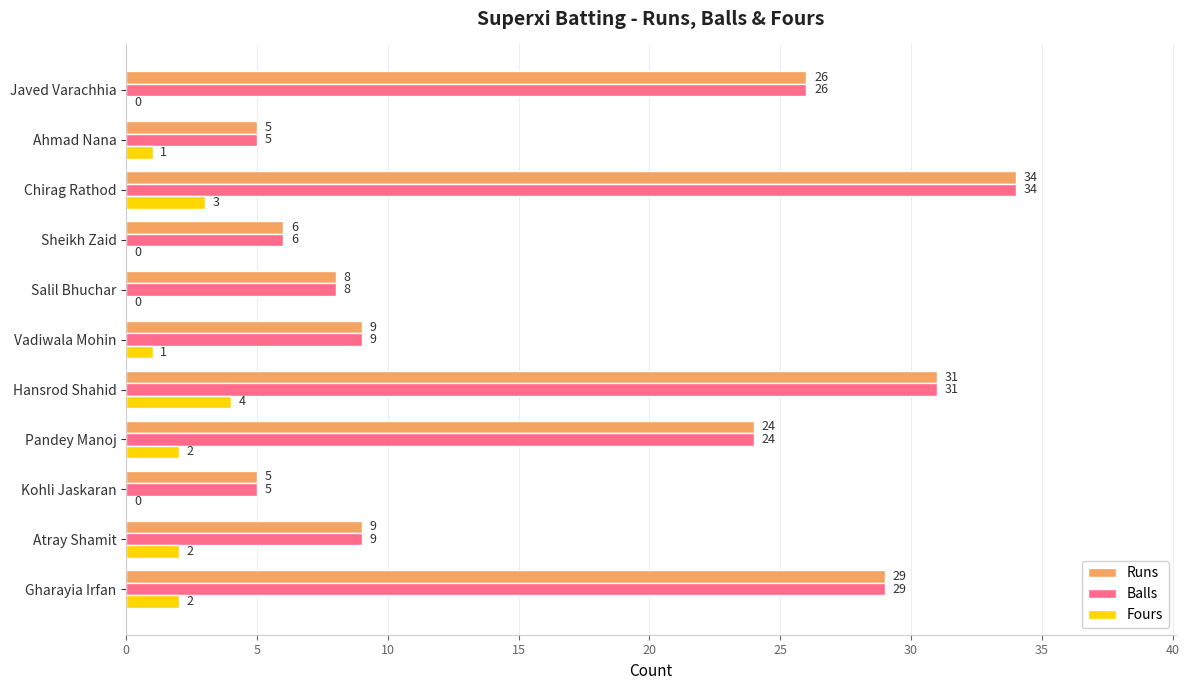

Which category has the highest value in the Runs series?

Chirag Rathod